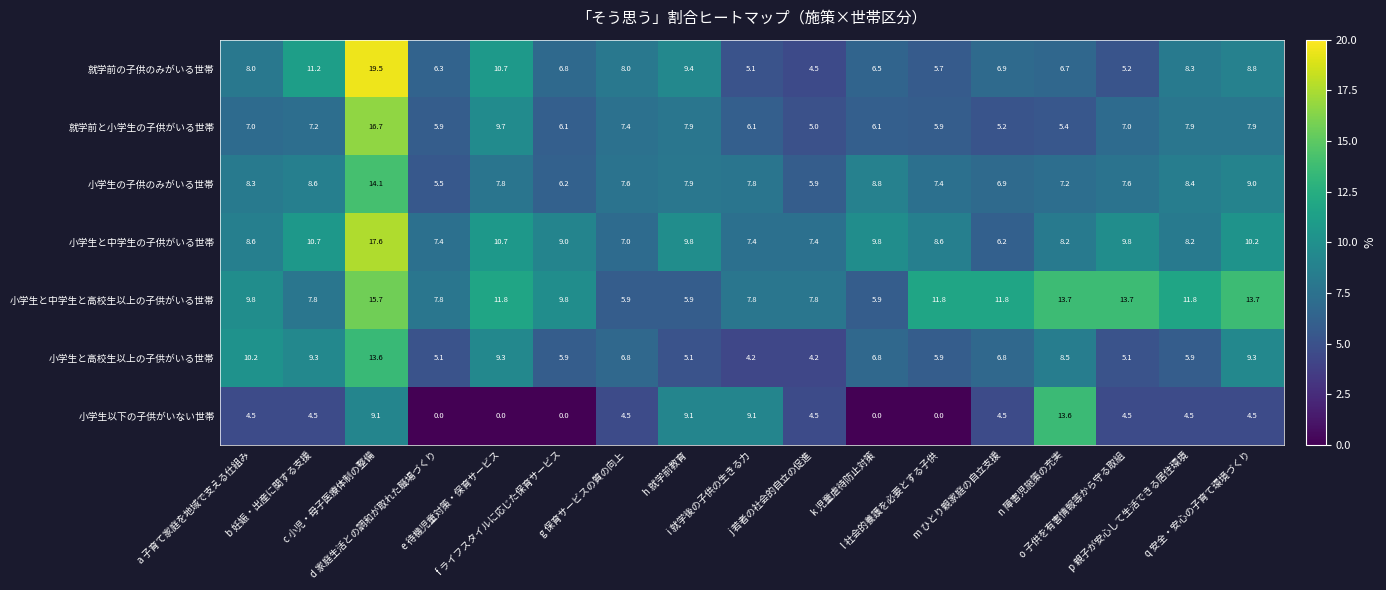

What is the average value of the 小学生の子供のみがいる世帯 series?

7.9